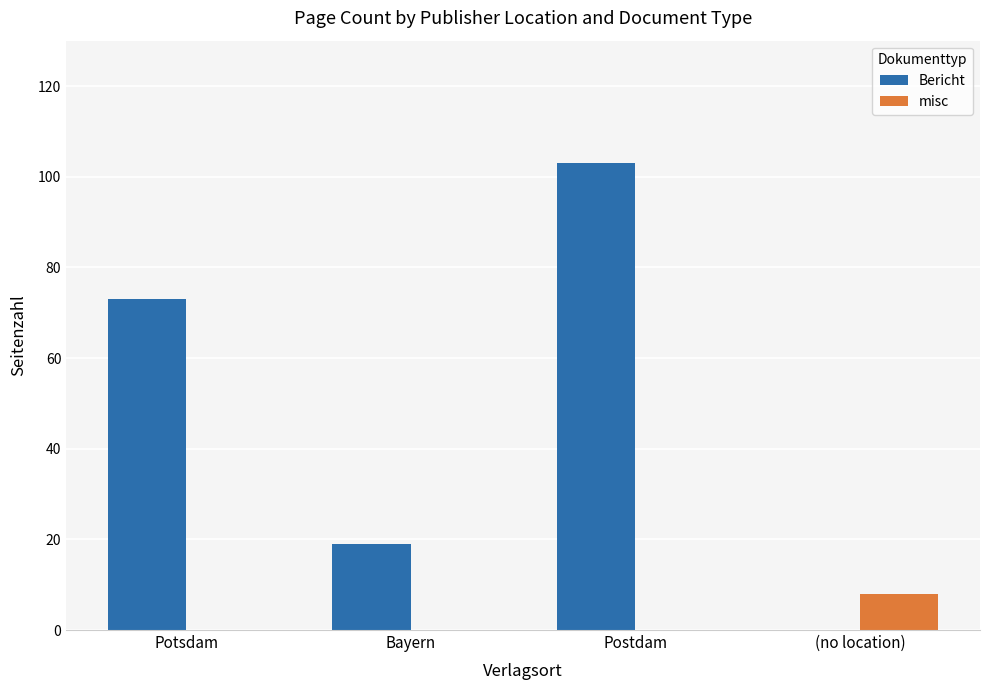

Reading right to left, what are all the values shown in this chart?

Bericht: (no location)=0	Postdam=103	Bayern=19	Potsdam=73
misc: (no location)=8	Postdam=0	Bayern=0	Potsdam=0